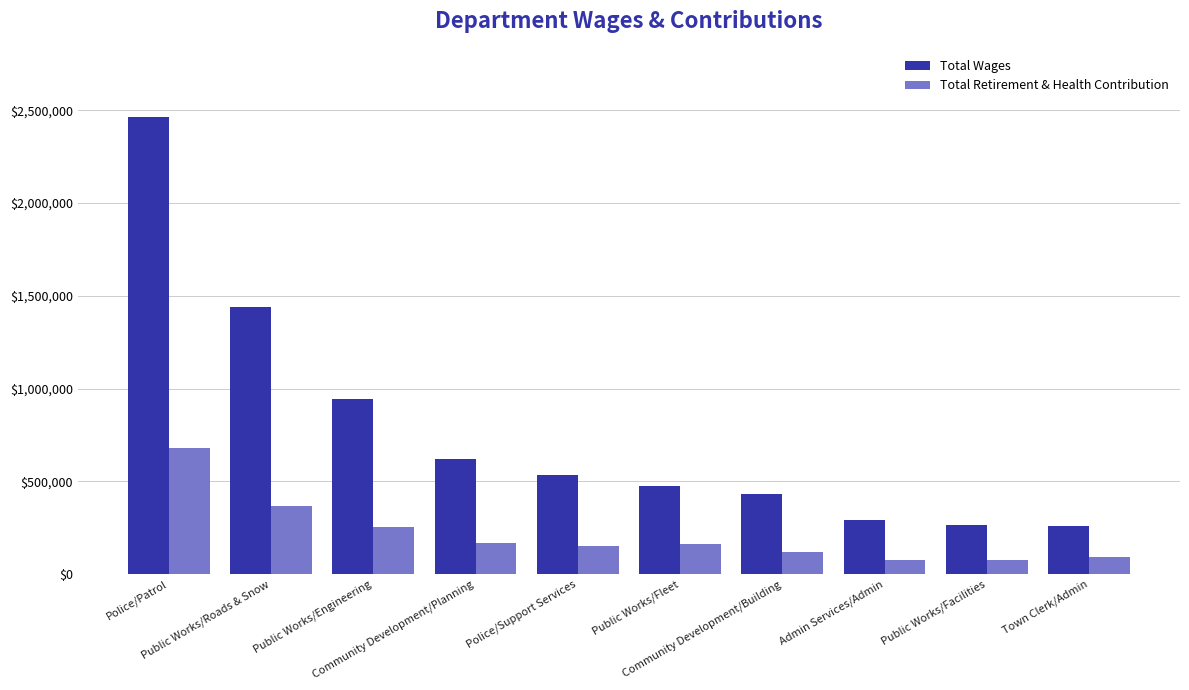

Is it true that Total Retirement & Health Contribution equals 365270 at Public Works/Roads & Snow?

True